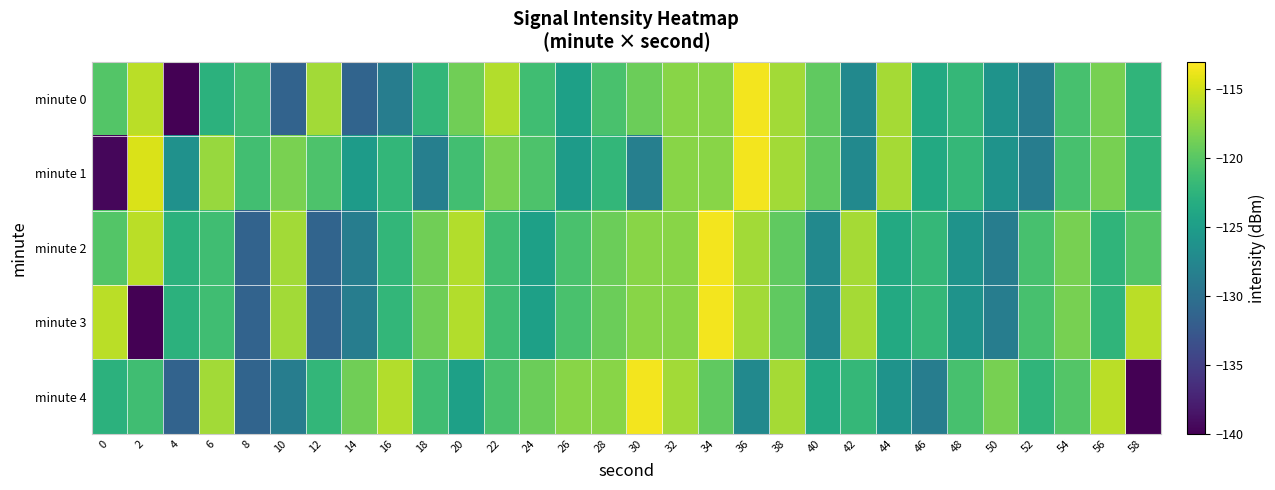

Which series changed the most between 18 and 46?

minute 4